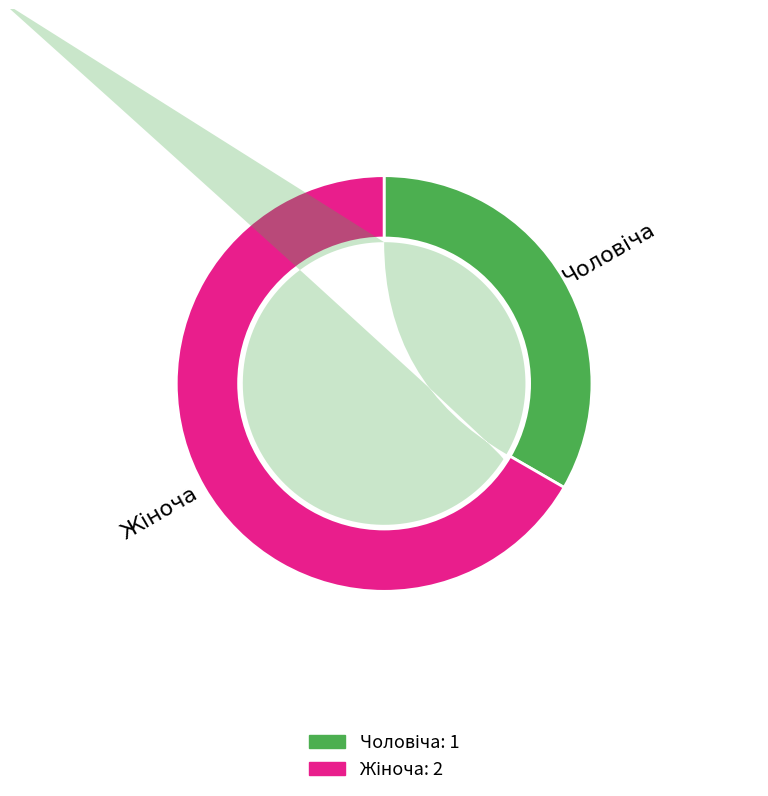

How much of the chart is everything except Жіноча?

33.3%